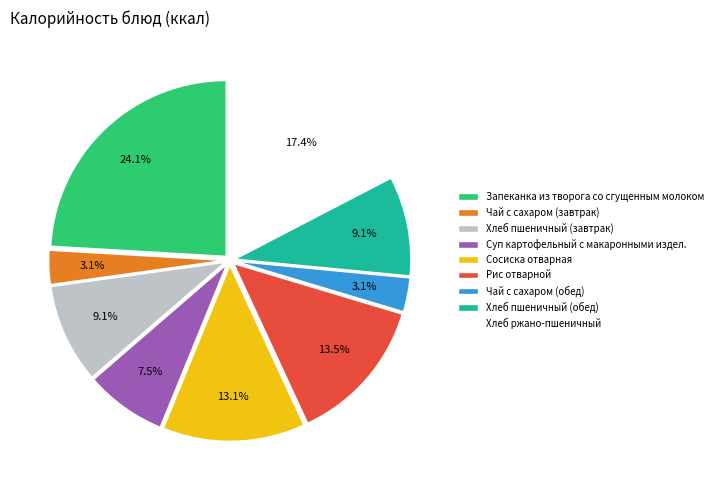

Is there a majority slice in this chart?

No